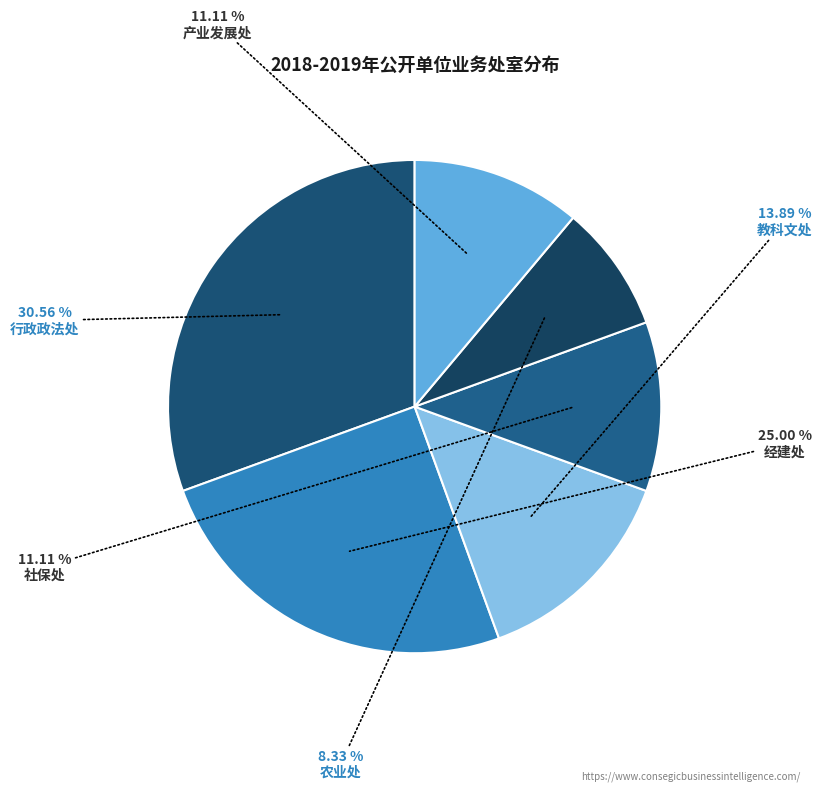

How many slices are in this pie chart?

6